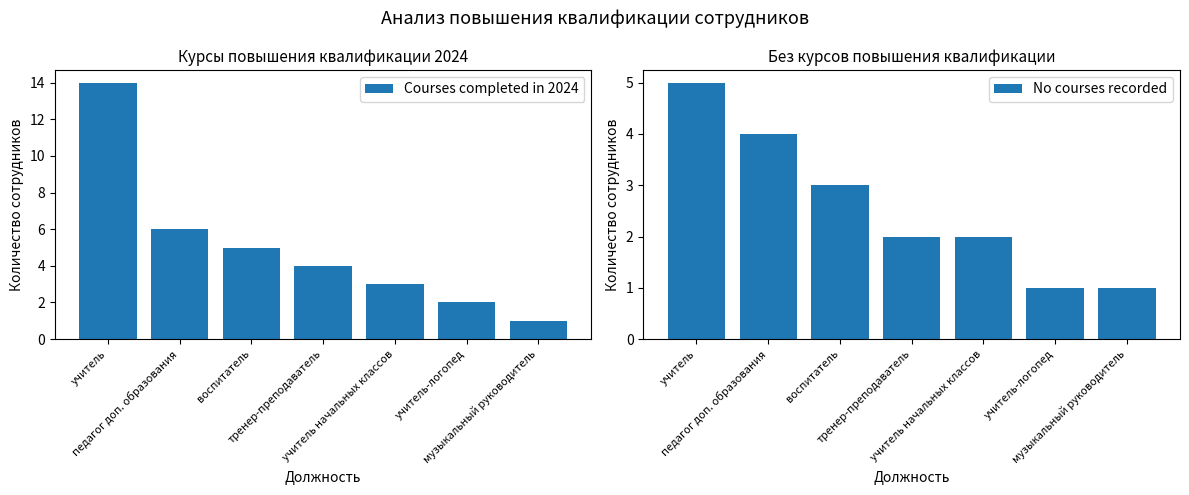

What is the difference between the maximum and minimum values in the Courses completed in 2024 series?

13